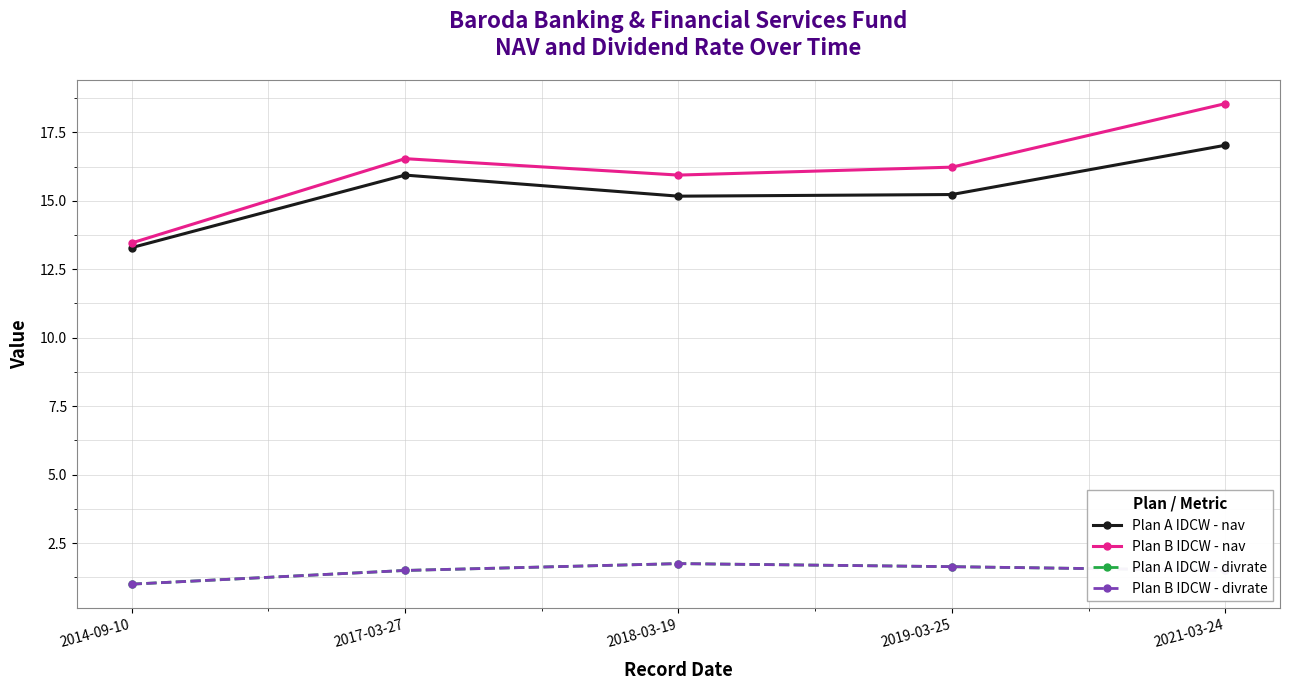

Which category has the lowest value in the Plan B IDCW - divrate series?

2014-09-10